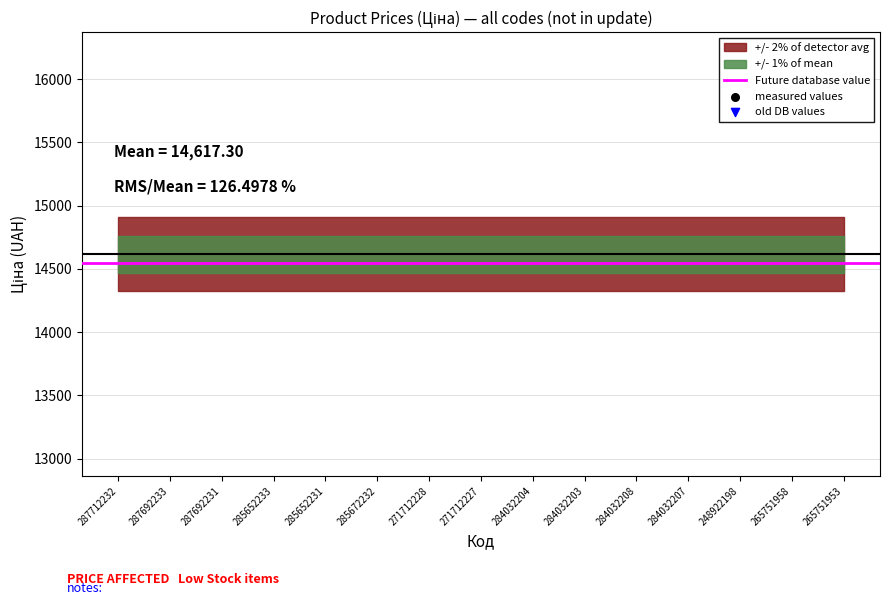

At which category is the sum across all series the highest?

285672232